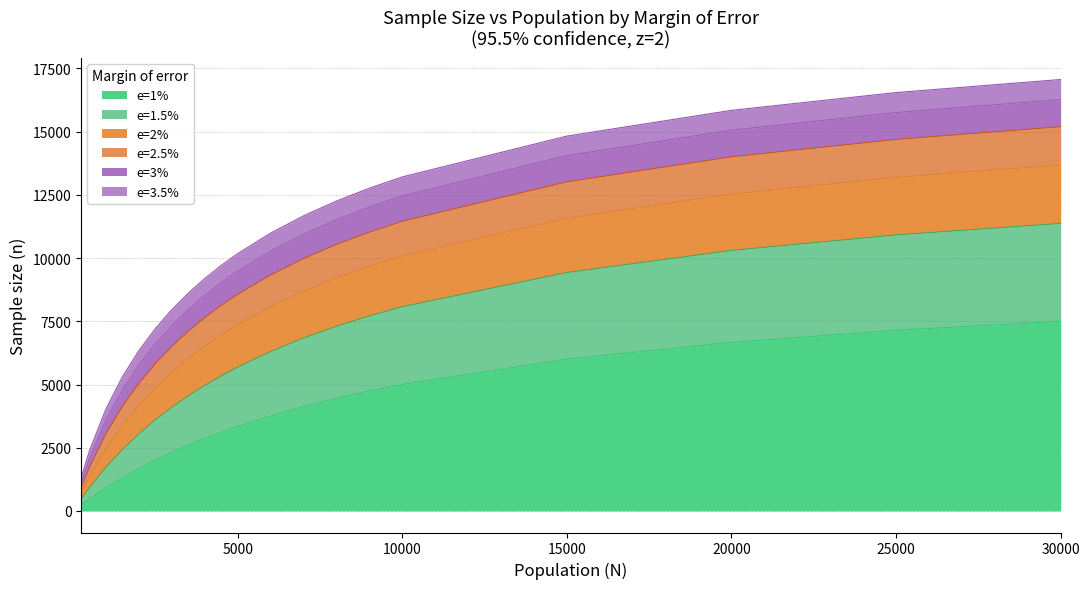

Does the chart have visible grid lines?

Yes